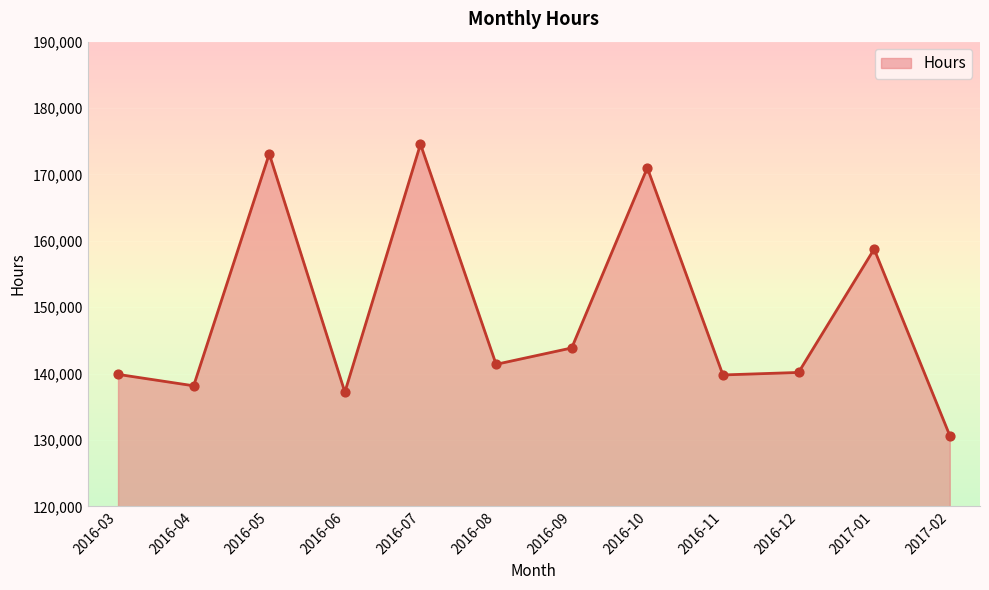

Approximately how many times larger is the value at 2016-06 compared to 2016-05?

0.8